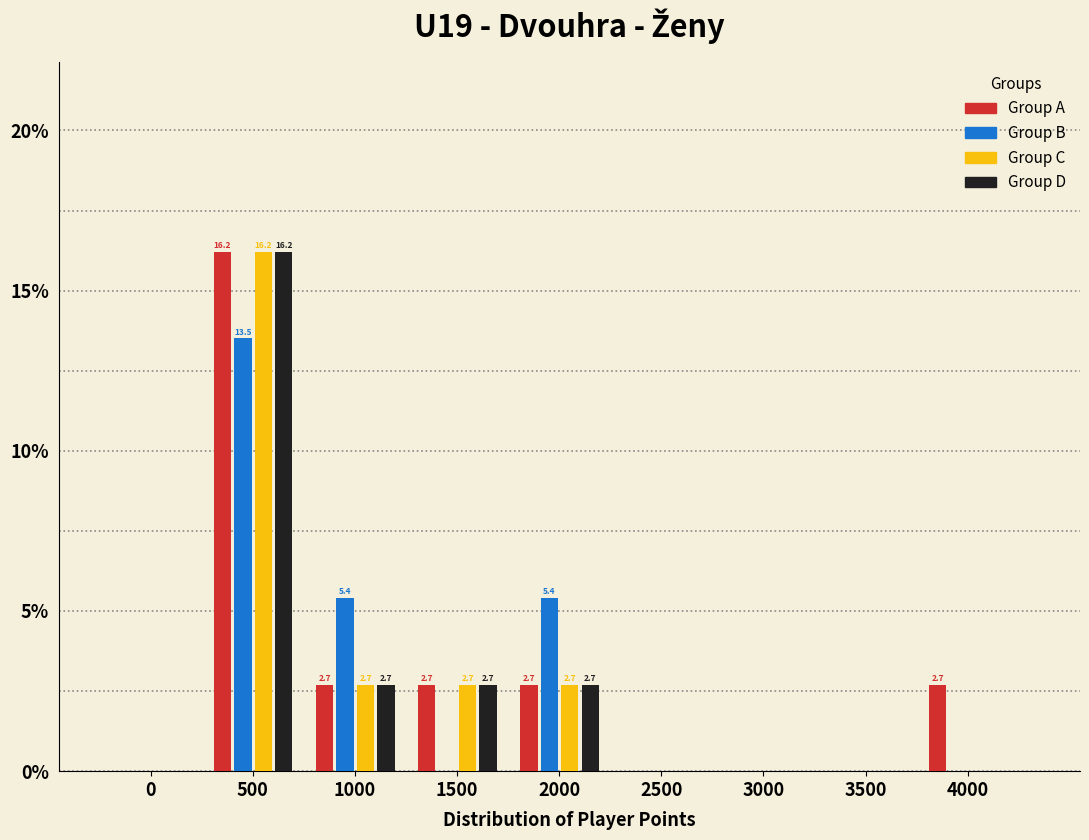

Which category has the highest value across all series?

500